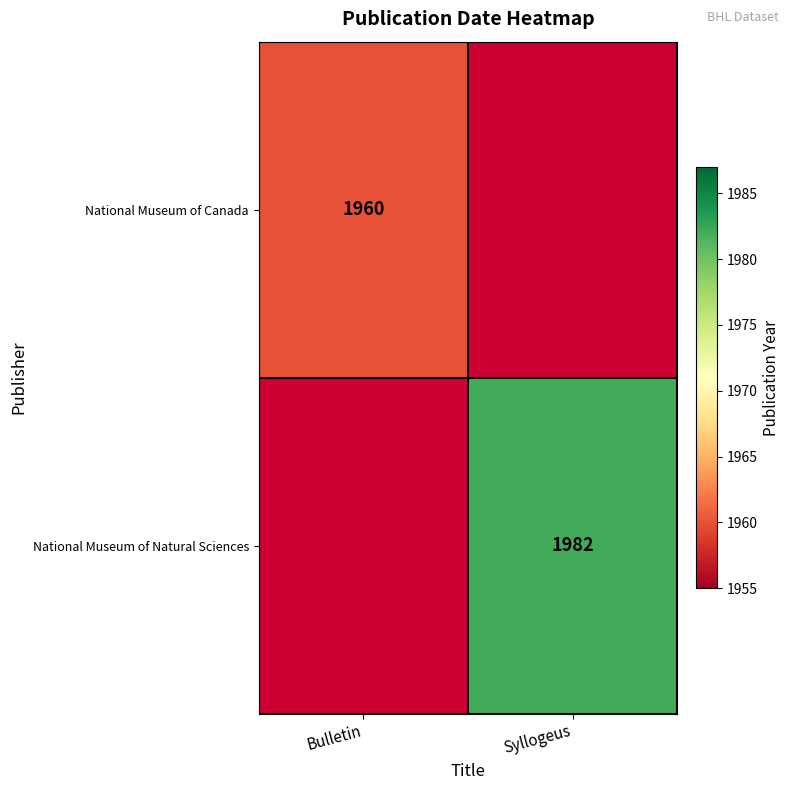

The National Museum of Natural Sciences series shows 931 at Syllogeus. True or false?

False